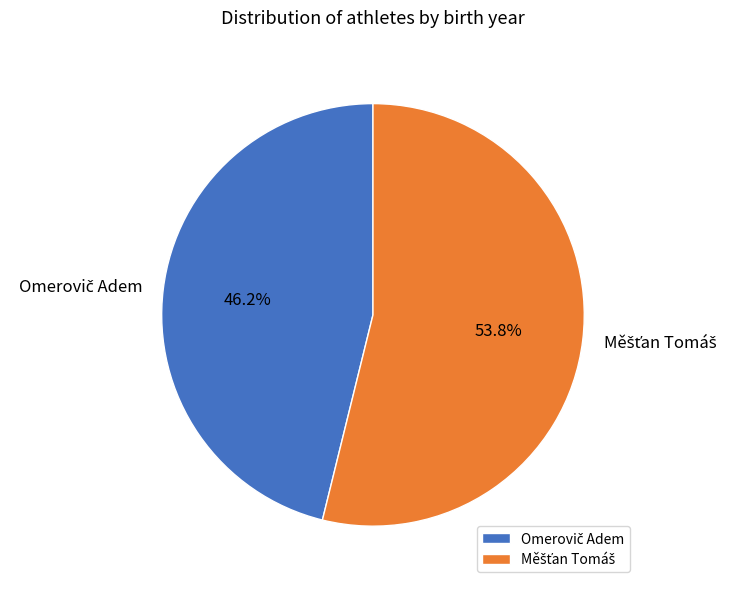

Does any single category account for the majority?

Yes